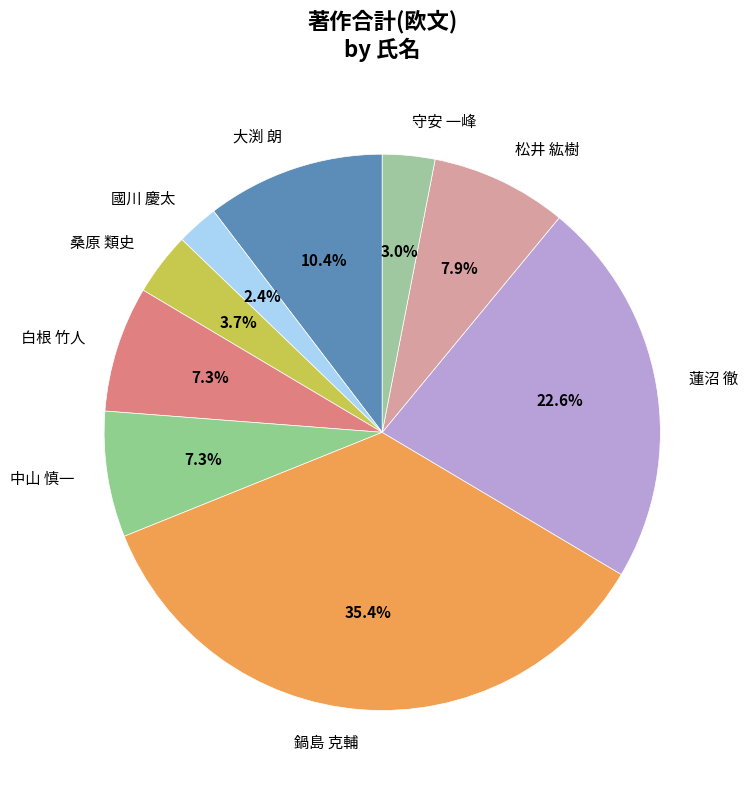

What is the largest slice in the pie chart?

鍋島 克輔